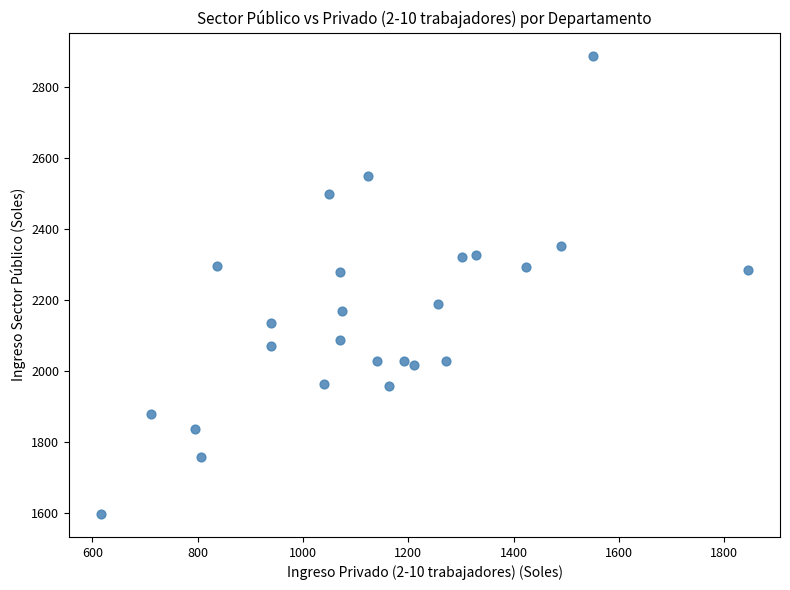

What is the range of Y values (max minus min)?

1292.3